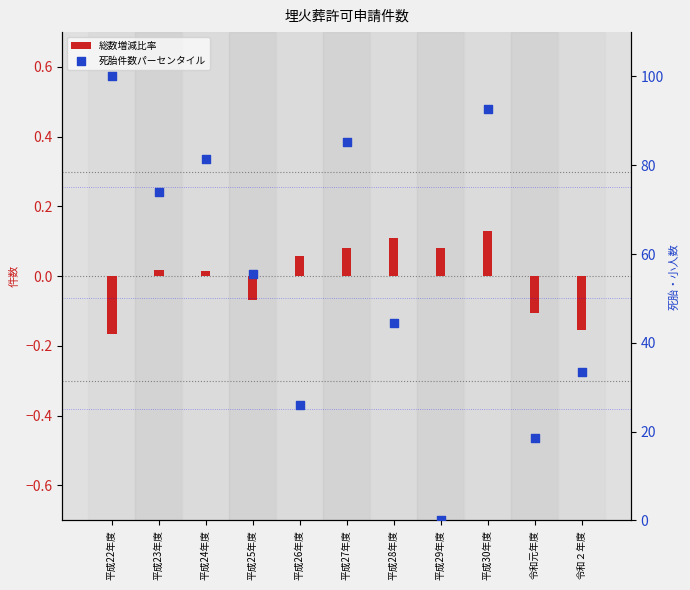

Is the value of 死胎件数パーセンタイル at 令和元年度 greater than the value of 総数増減比率 at 平成25年度?

Yes